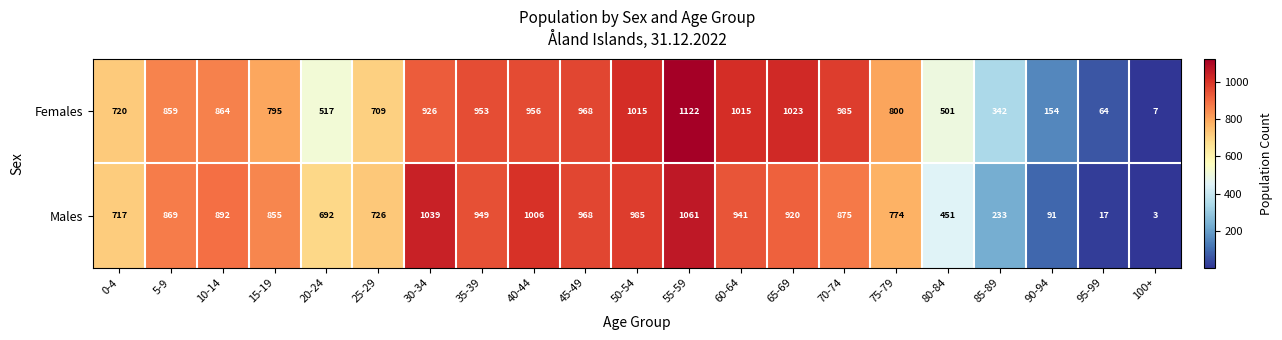

The Females series shows 1570 at 35-39. True or false?

False